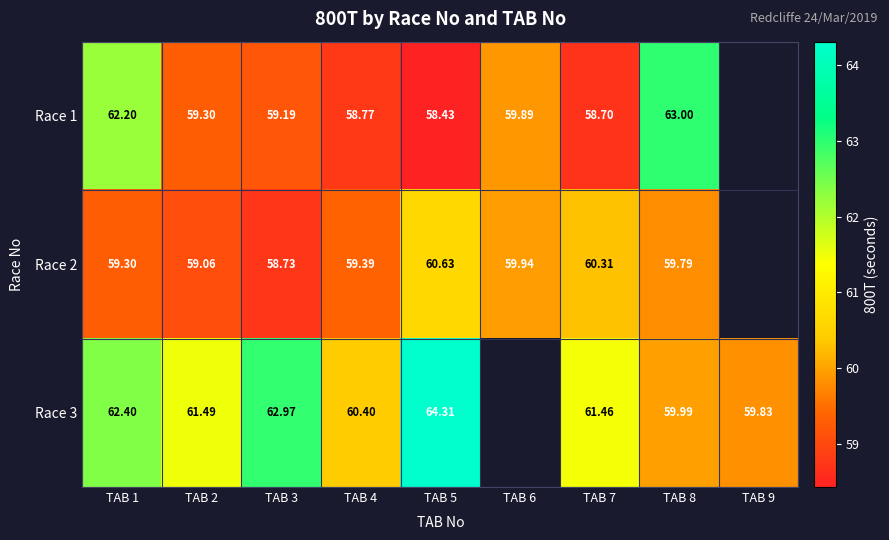

At which label is Race 1 closest to 60?

TAB 6